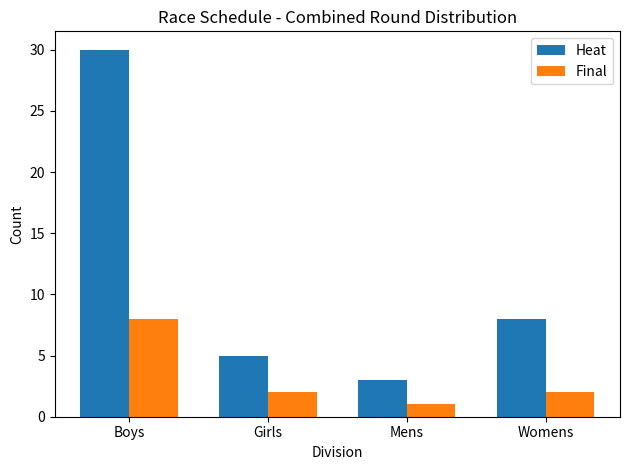

Does the chart contain any negative values?

No